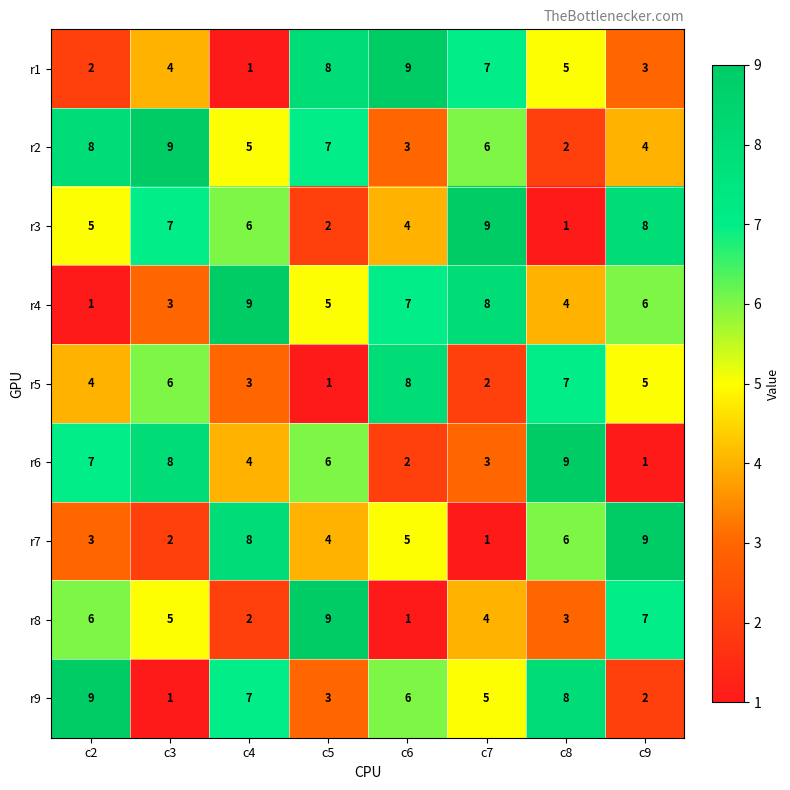

What is the spread (max minus min) of values at c9?

8